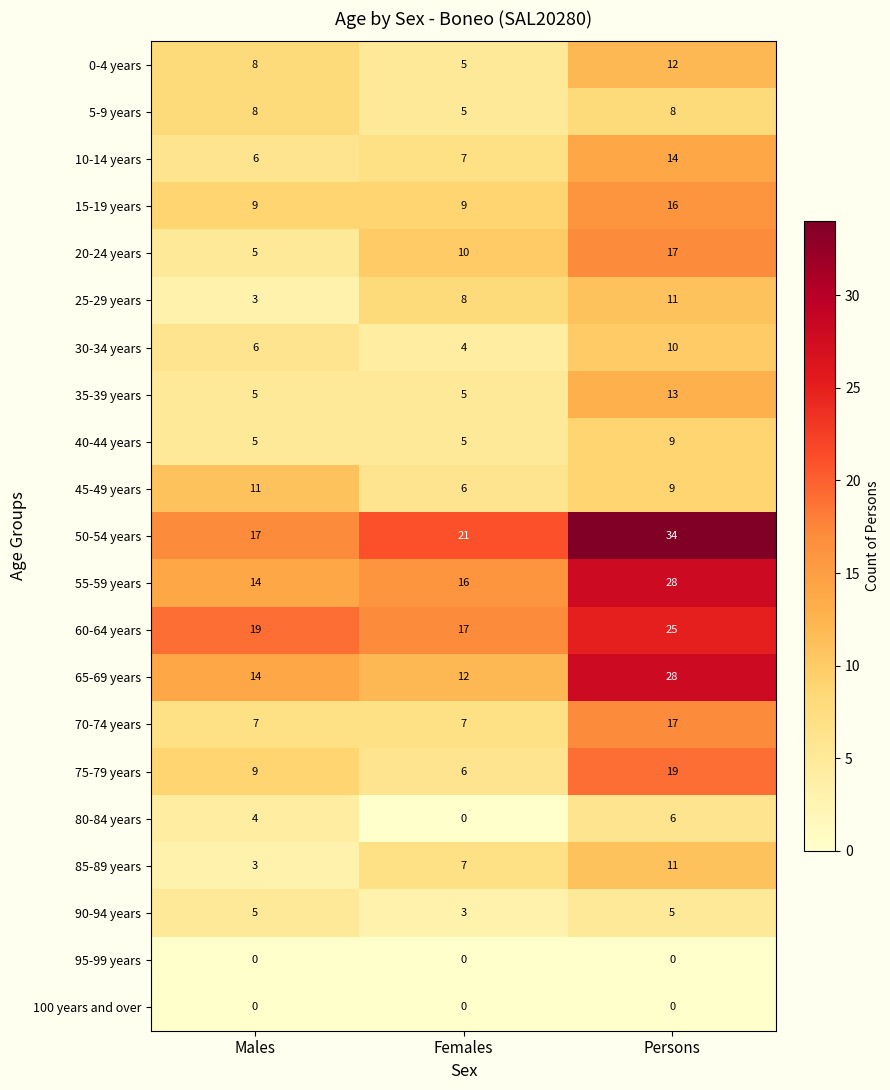

What is the sum of the 80-84 years values at Males and Persons?

10